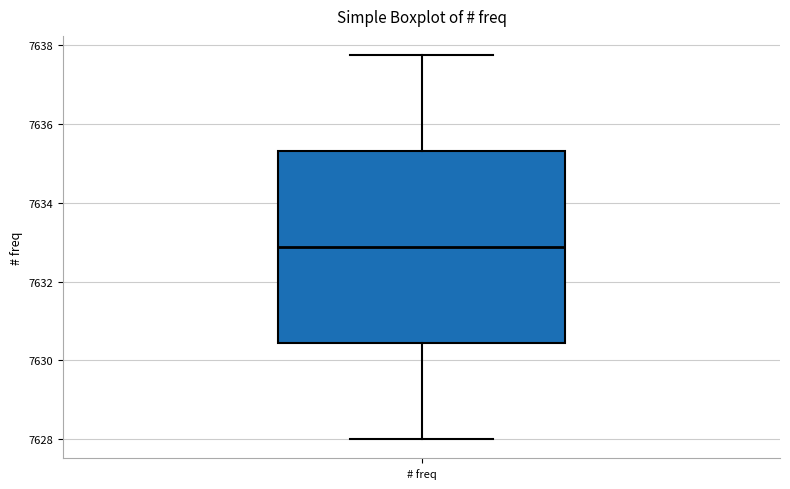

Where is the upper edge of the box for # freq on the y-axis? The values are not printed on the chart, so give them approximately, as read against the axis.

7635.4